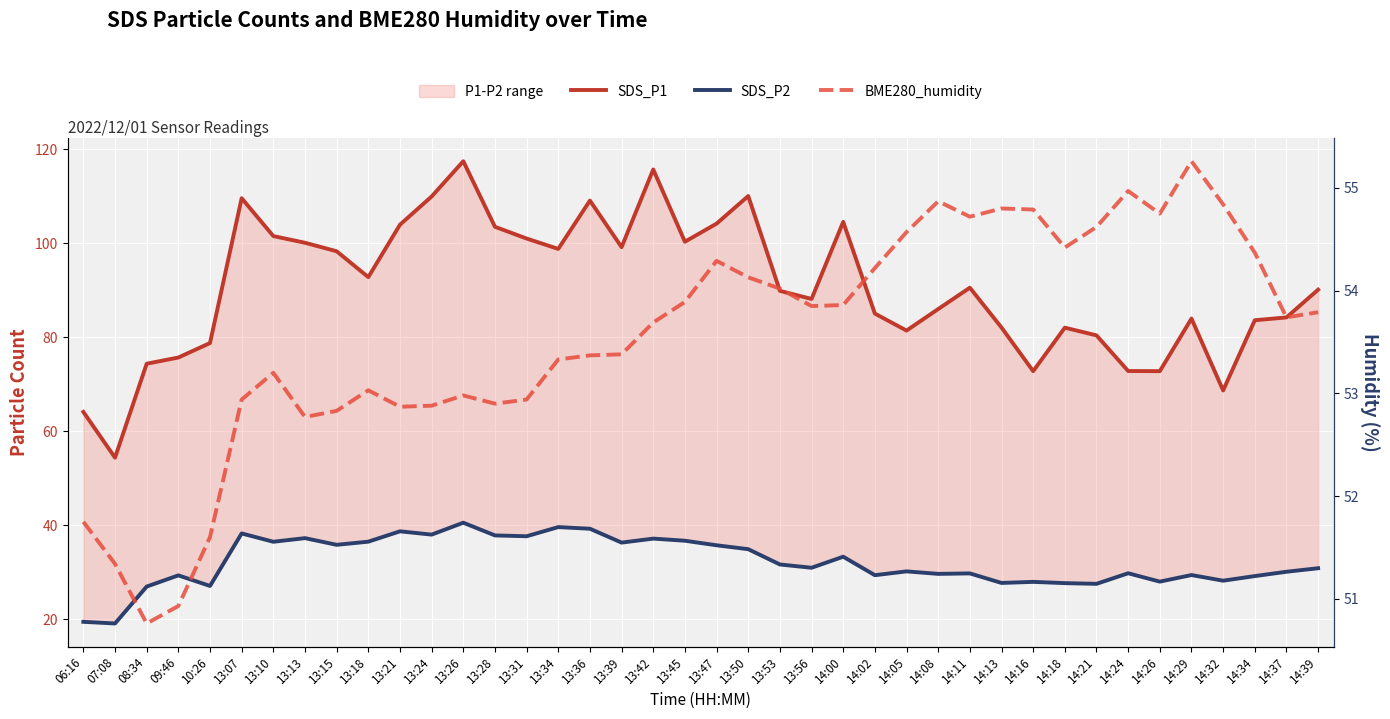

What is the greatest value displayed?

117.5